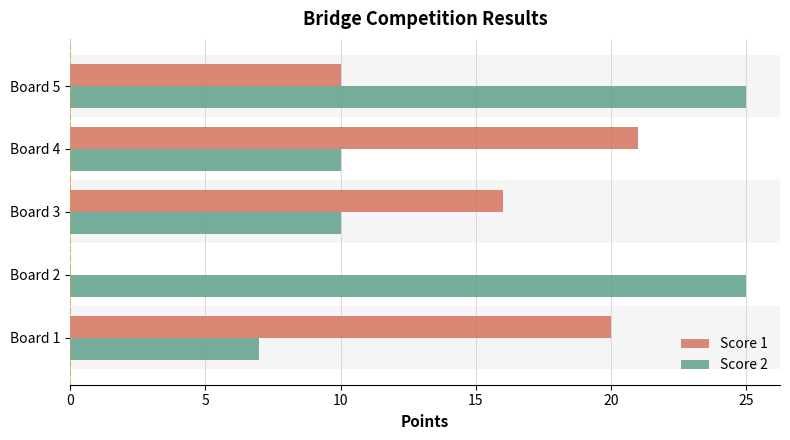

What is the sum of all Score 1 values?

67